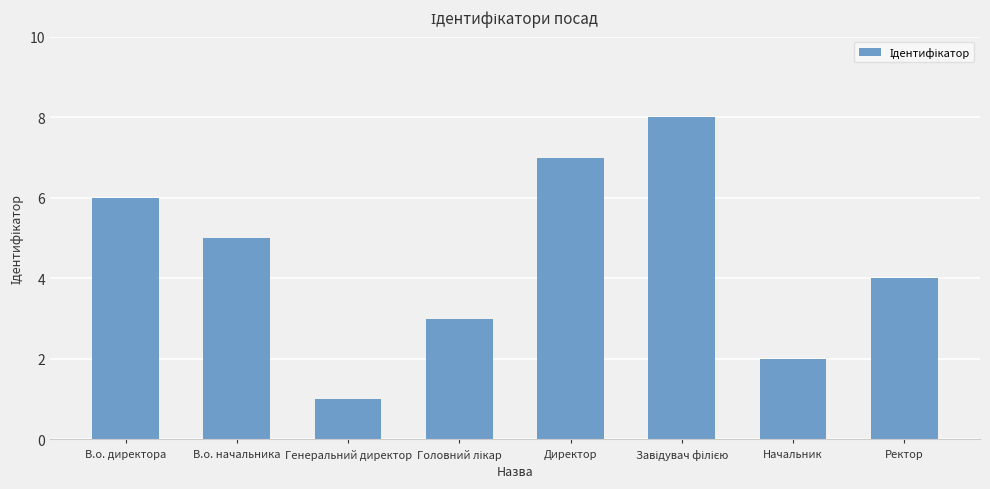

What is the difference between the maximum and minimum values?

7